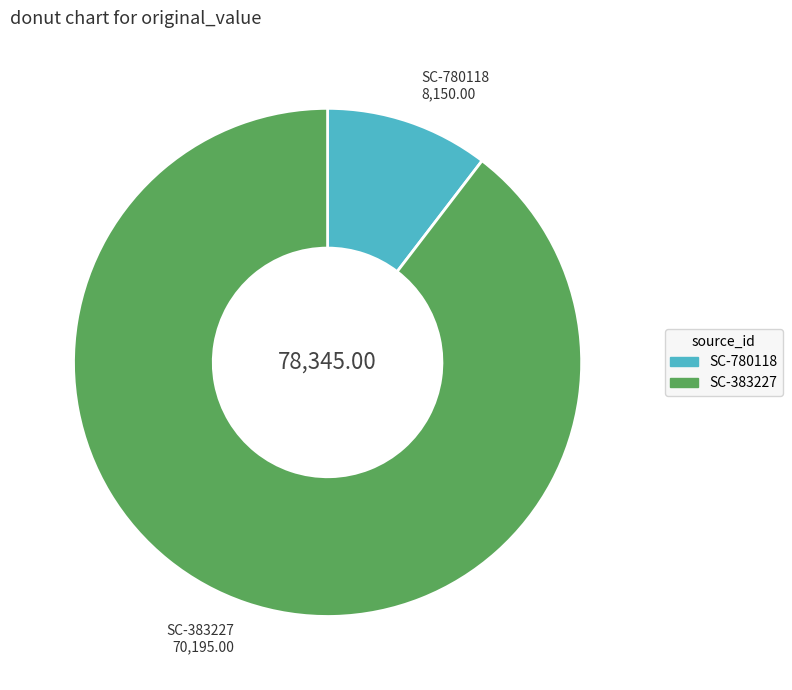

Combined, do SC-780118 and SC-383227 account for over 50%?

Yes